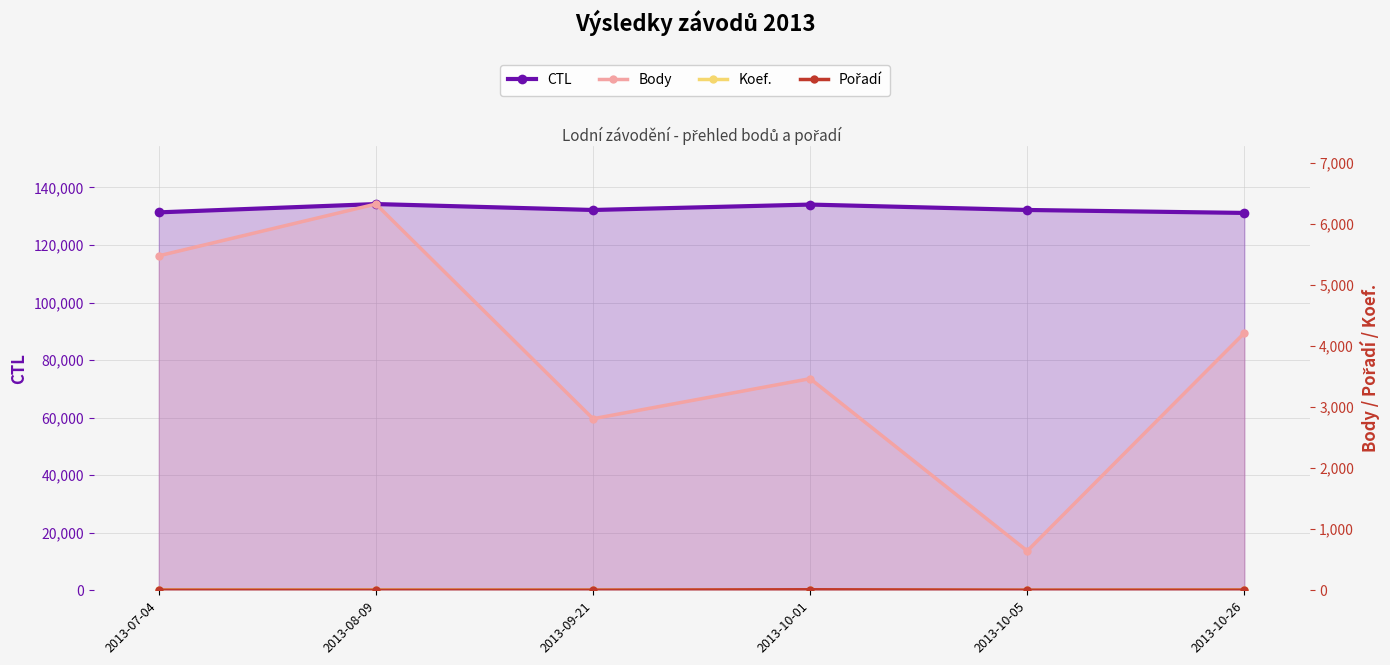

What is the average value of the Koef. series?

5